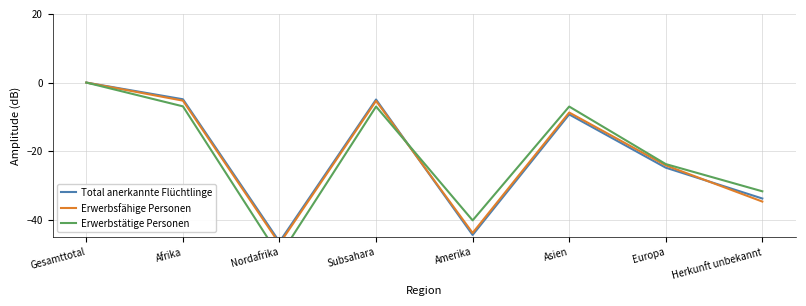

At which label does Erwerbsfähige Personen first exceed -8?

Gesamttotal